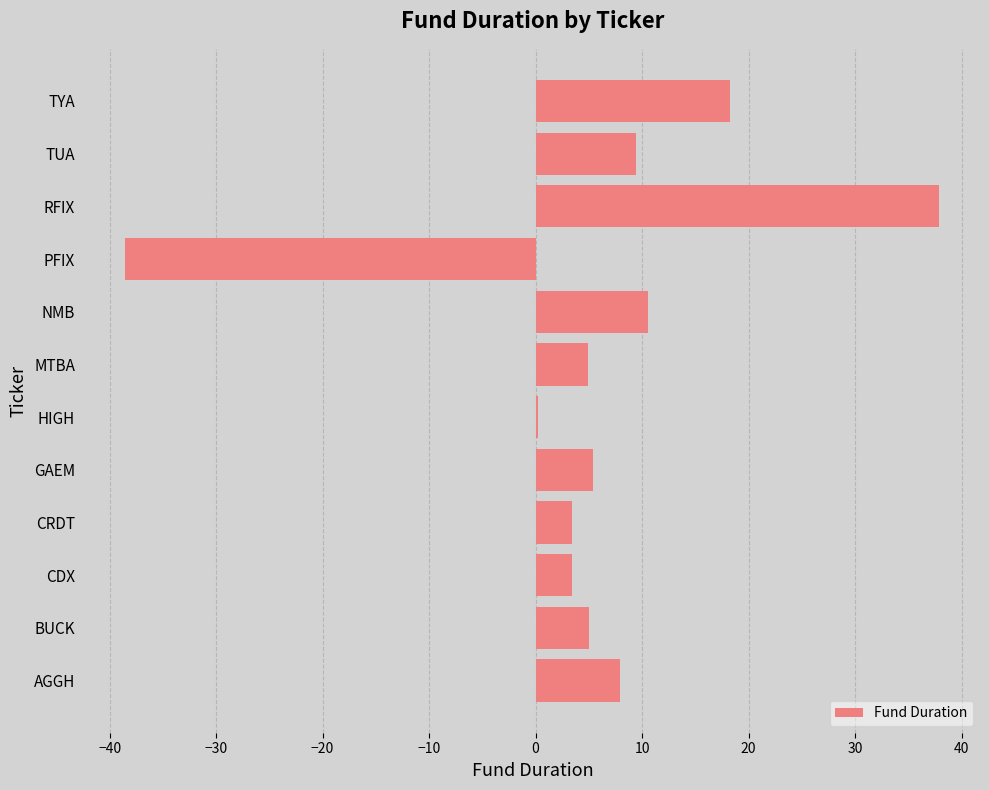

What is the maximum value shown in the chart?

37.9